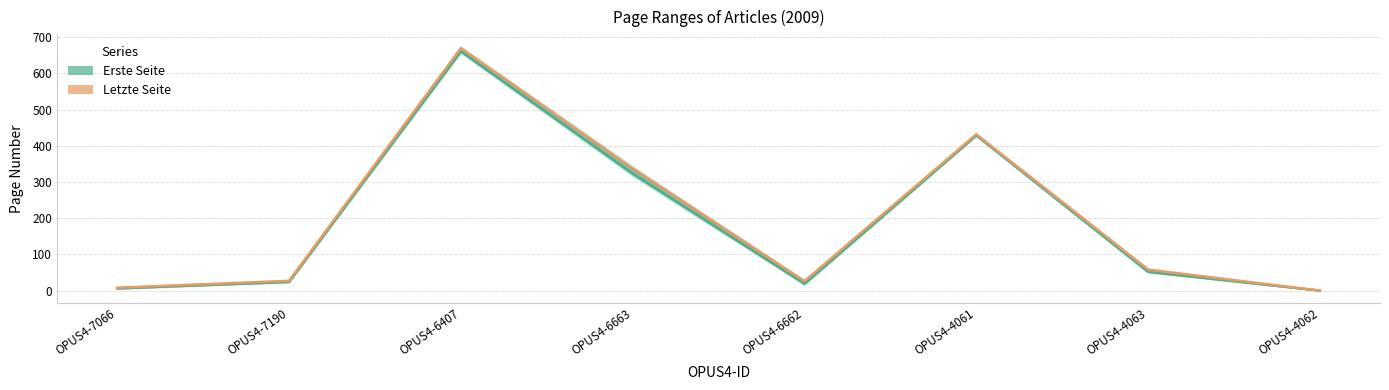

Is it true that Erste Seite (line) equals 323 at OPUS4-6663?

True